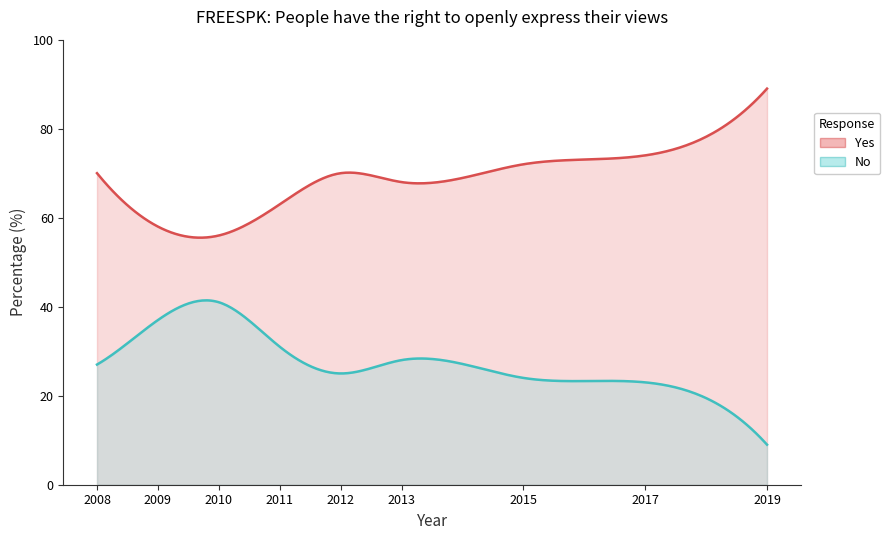

Reading right to left, what are all the values shown in this chart?

Yes: 89	74	72	68	70	63	56	58	70
No: 9	23	24	28	25	31	41	37	27